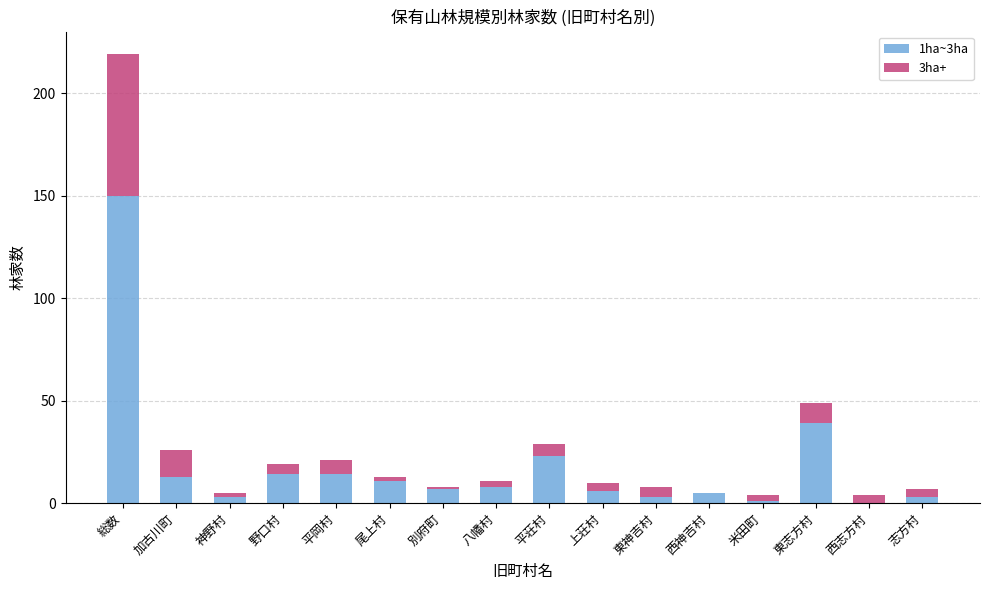

The value of 1ha~3ha at 総数 is 150. True or false?

True